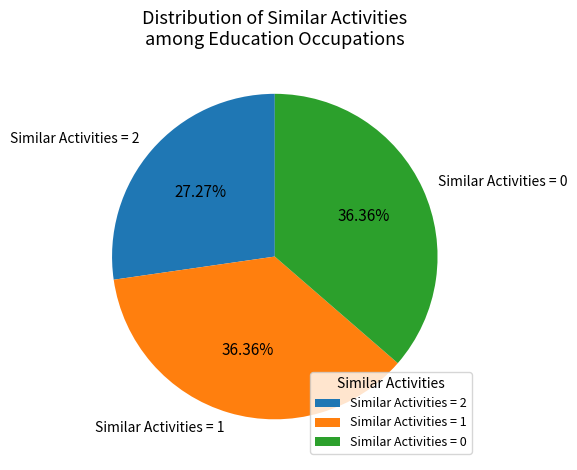

Do Similar Activities = 2 and Similar Activities = 0 together represent more than half of the pie?

Yes